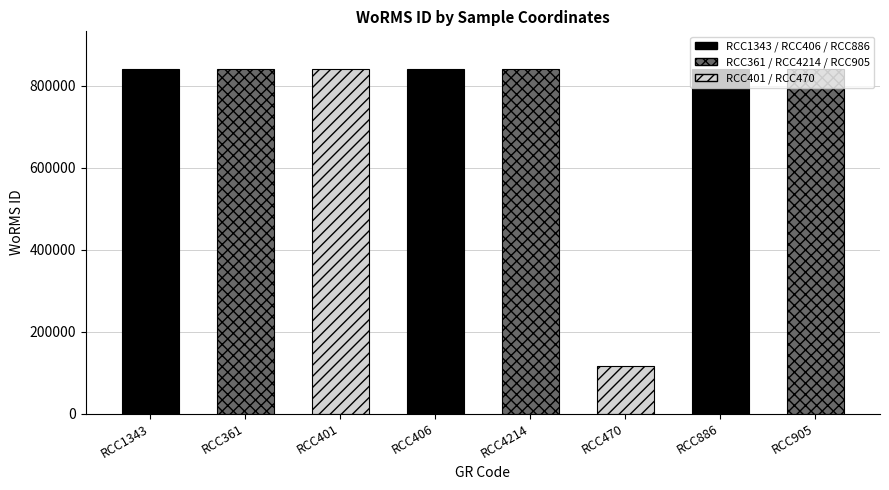

Read the value at RCC361, to the nearest 100.

840100